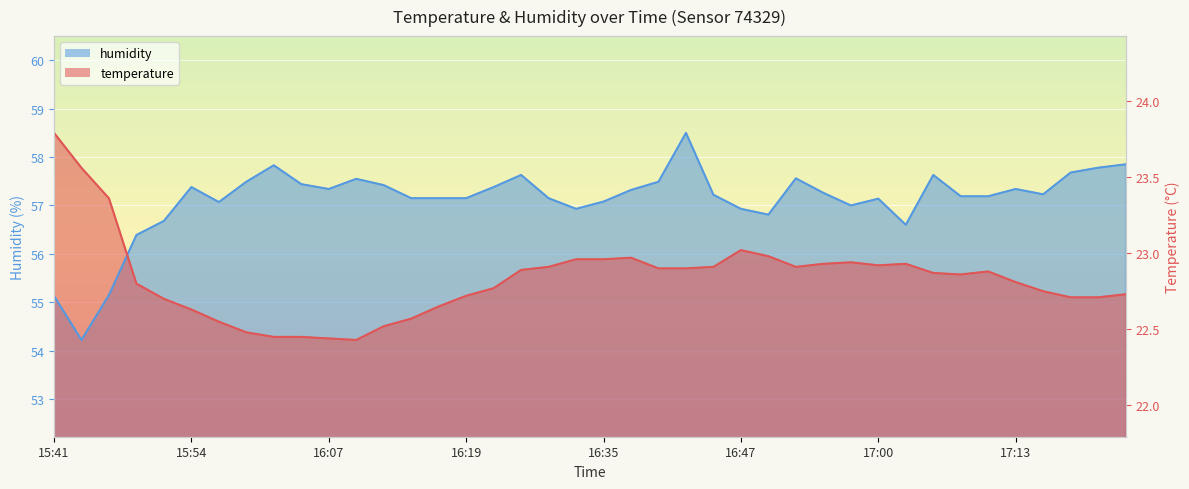

Is it true that humidity equals 57.4 at 16:22?

True